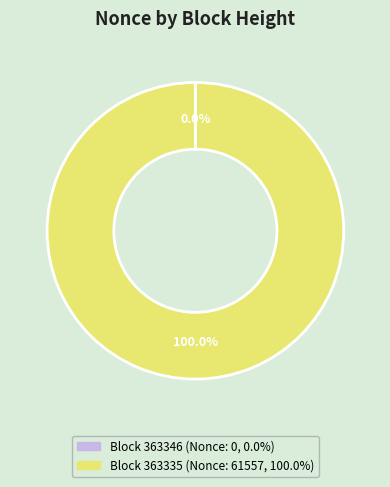

Is there a majority slice in this chart?

Yes